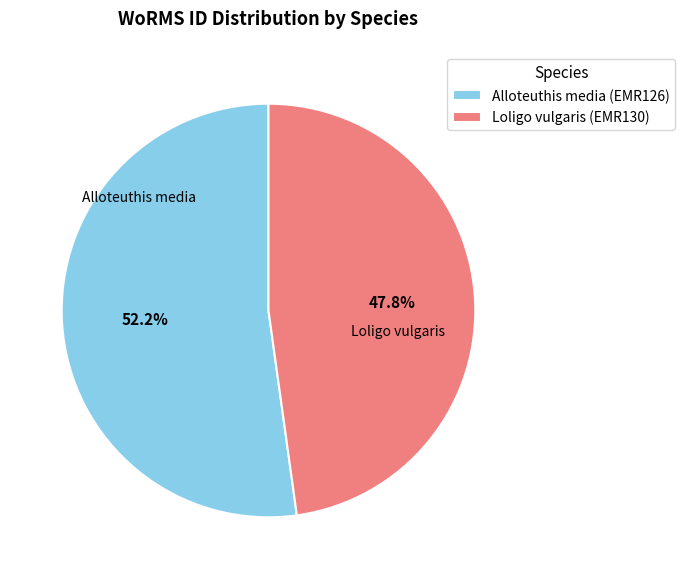

True or false: Loligo vulgaris (EMR130) accounts for 48% of the total.

True